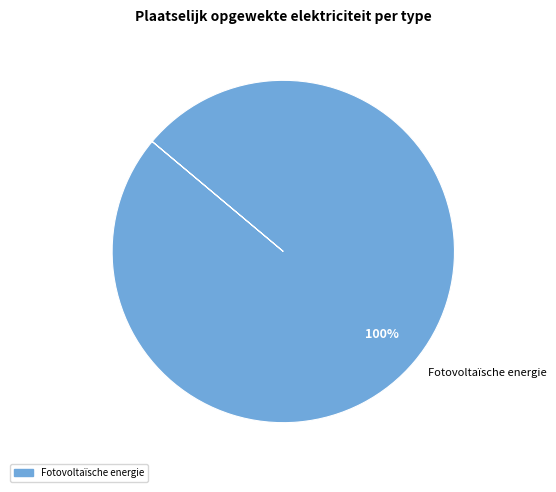

The Fotovoltaïsche energie slice represents 100% of the pie. True or false?

True